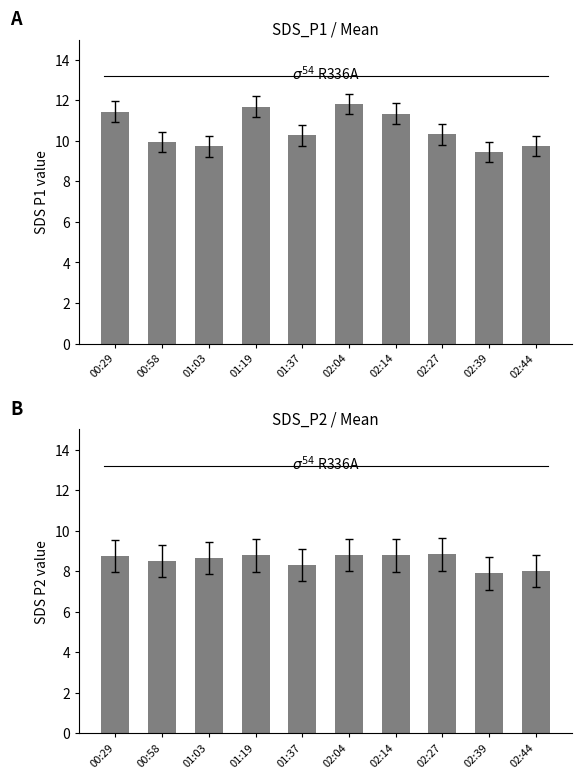

What is the difference between the maximum and minimum values in the SDS_P2 series?

0.9